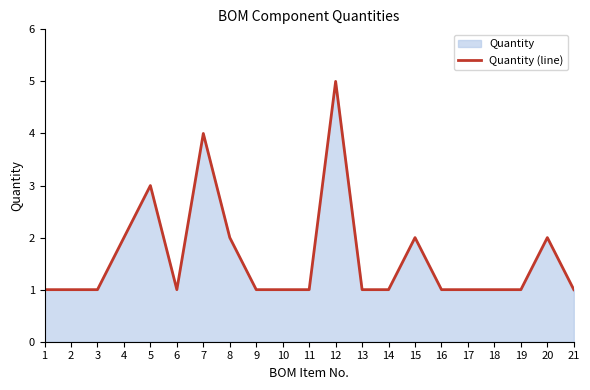

Where is the first local maximum?

5